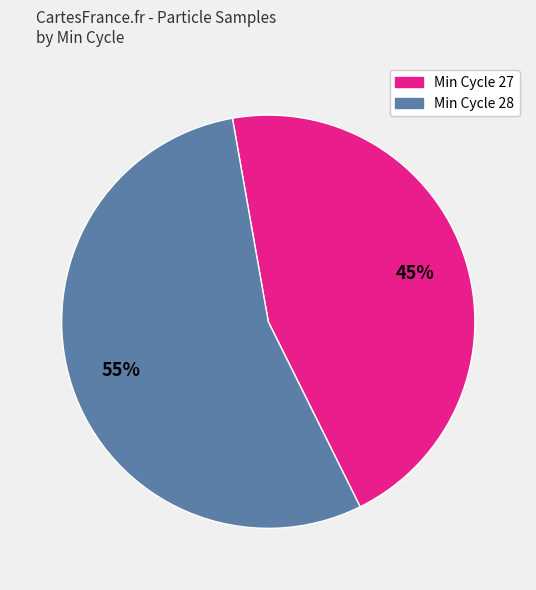

To the nearest percent, what is the average slice percentage?

50%